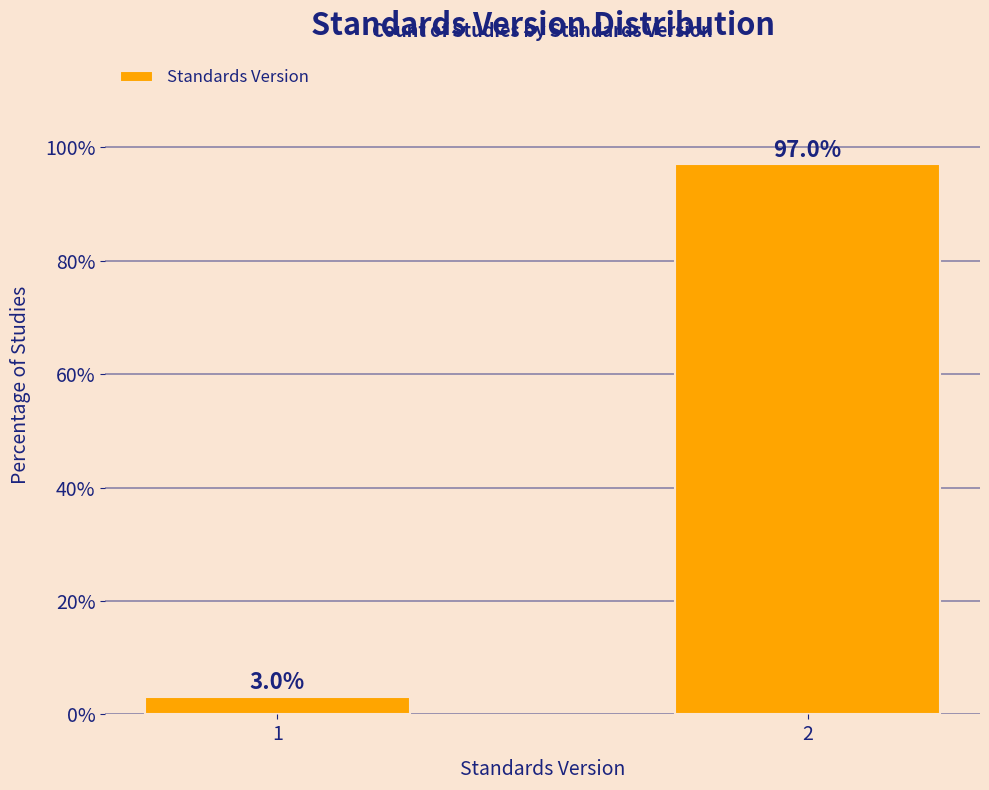

Reading left to right, what are all the values shown in this chart?

3.0	97.0